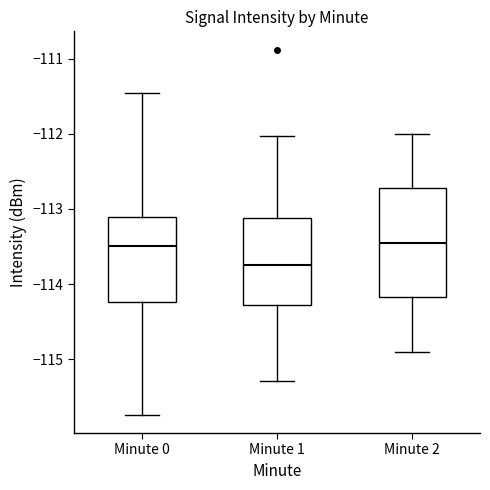

Which box has the lowest median line?

Minute 1